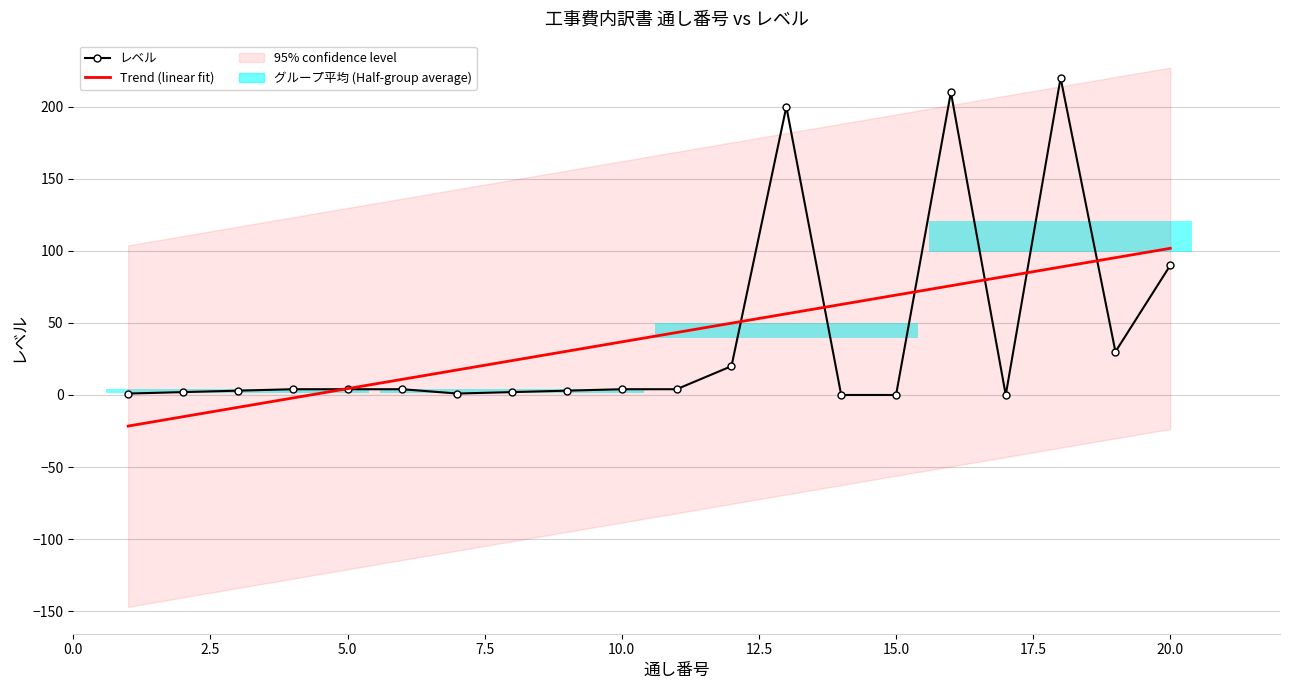

Which has a higher value, 9 or 17?

9